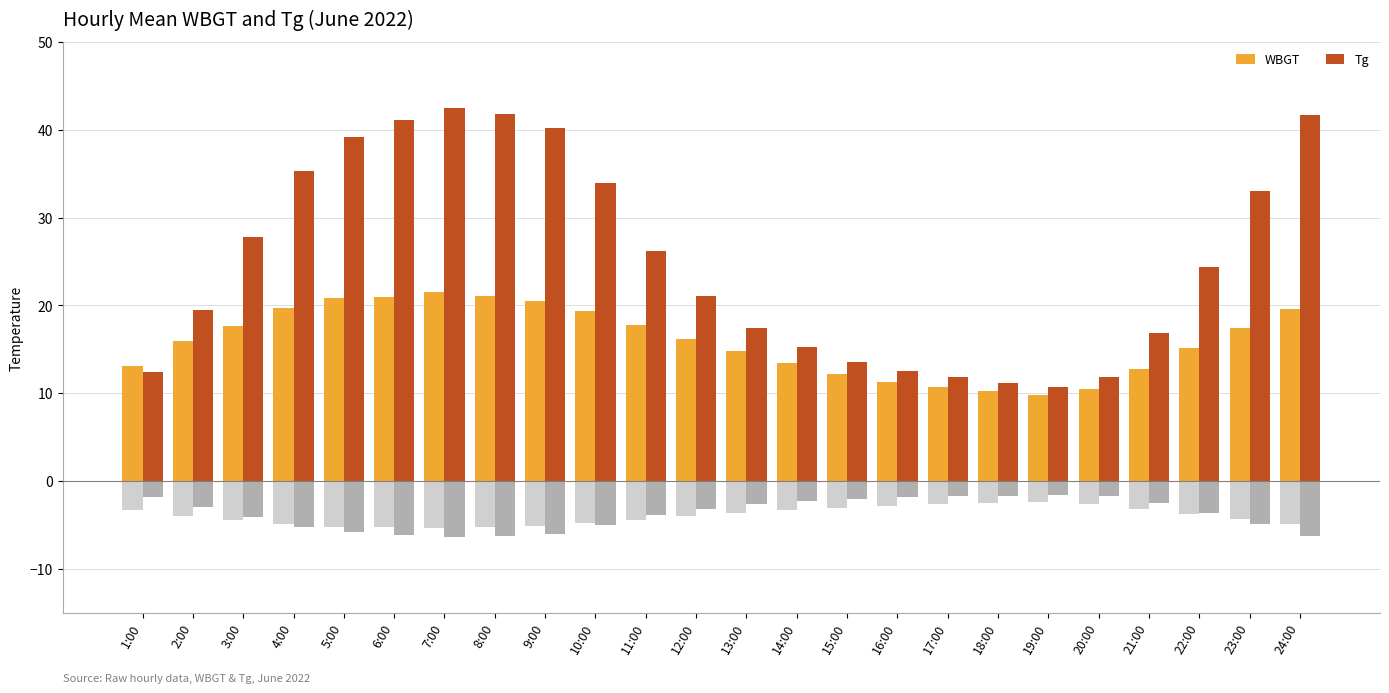

At which label is Tg closest to 26?

11:00